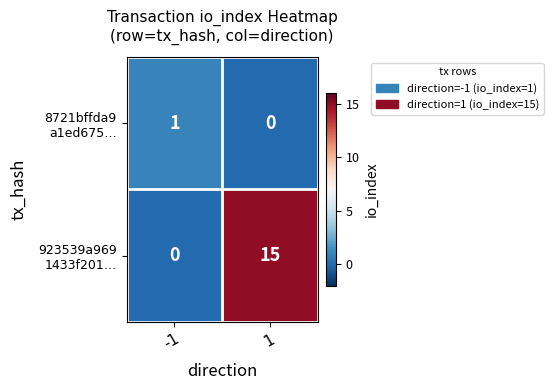

What is the maximum value shown in the chart?

15